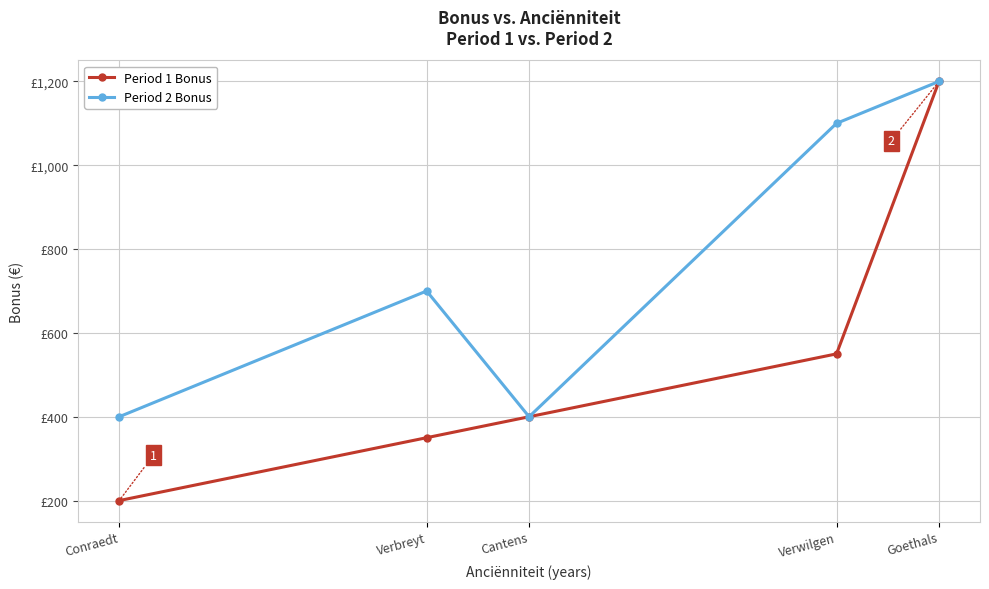

Rank the series at Verbreyt from lowest to highest value.

Period 1 Bonus, Period 2 Bonus